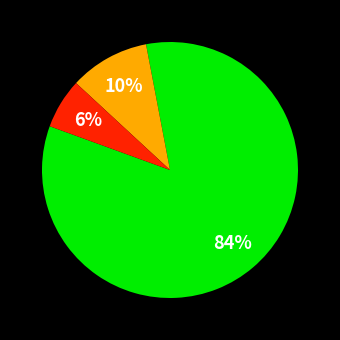

Is there a majority slice in this chart?

Yes